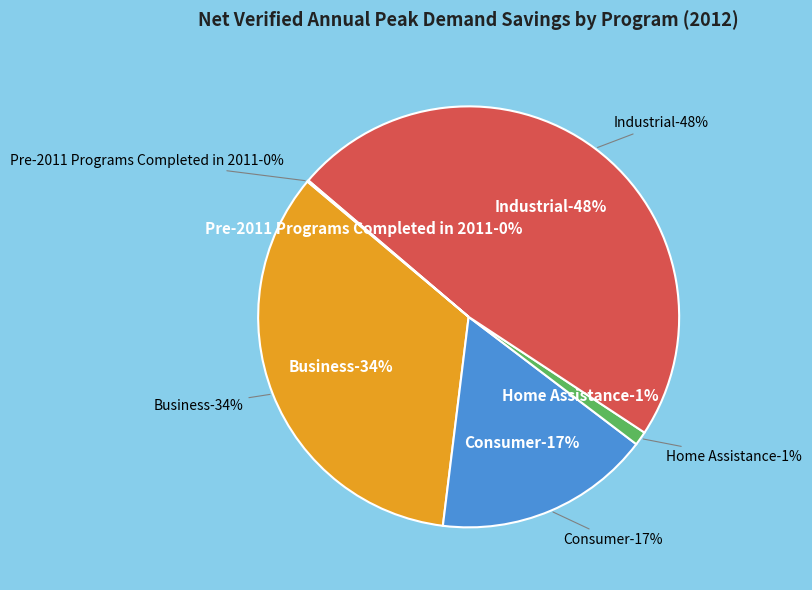

Count the number of slices in the pie.

5